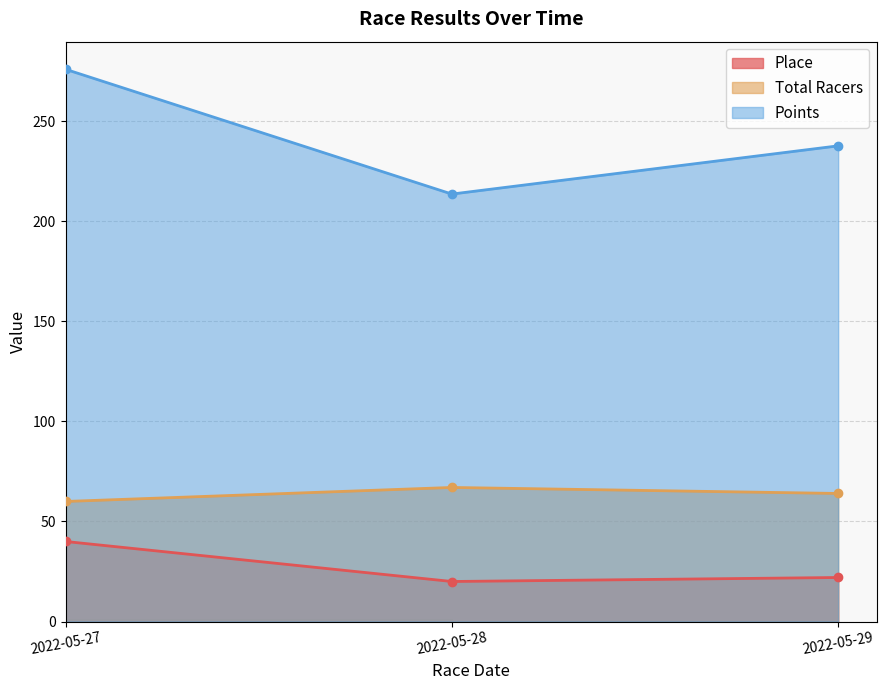

Reading left to right, transcribe all the data shown in this chart.

Place: 40.0	20.0	22.0
Total Racers: 60.0	67.0	64.0
Points: 276.0	213.6	237.7